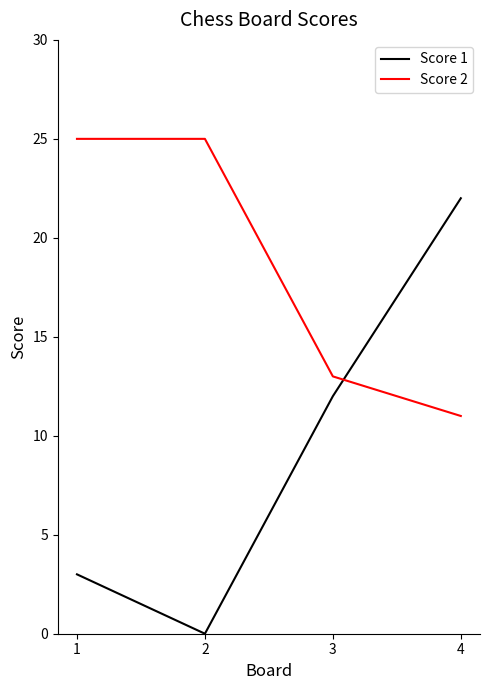

What is the difference between the maximum and minimum values in the Score 2 series?

14